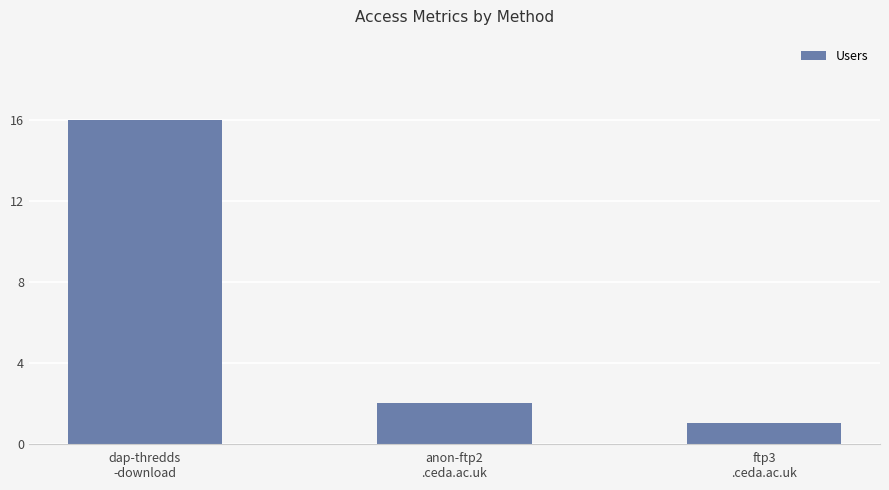

What is the maximum value shown in the chart?

16